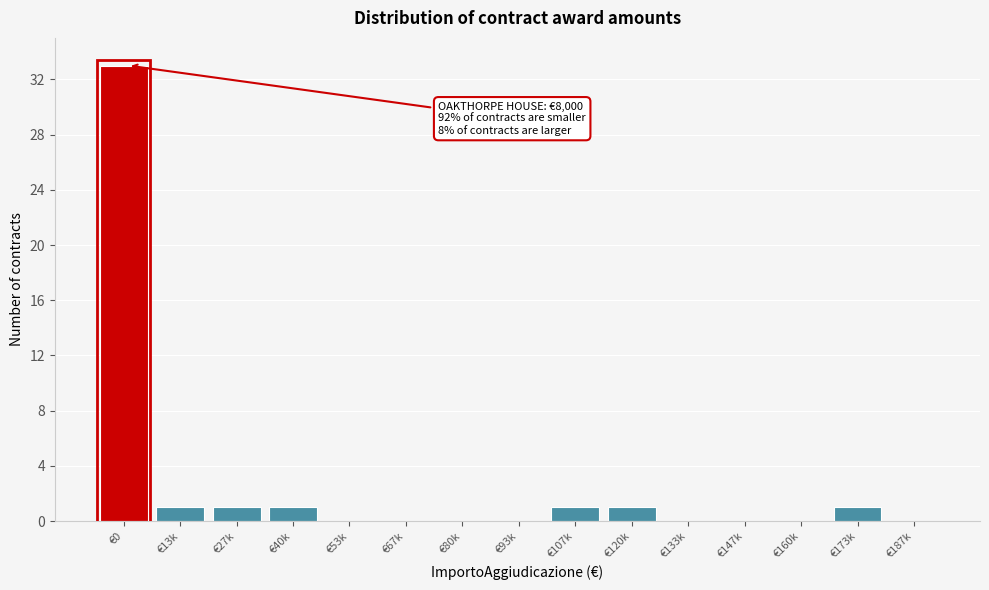

Reading left to right, extract all data points from this chart.

€0=33	€13k=1	€27k=1	€40k=1	€53k=0	€67k=0	€80k=0	€93k=0	€107k=1	€120k=1	€133k=0	€147k=0	€160k=0	€173k=1	€187k=0